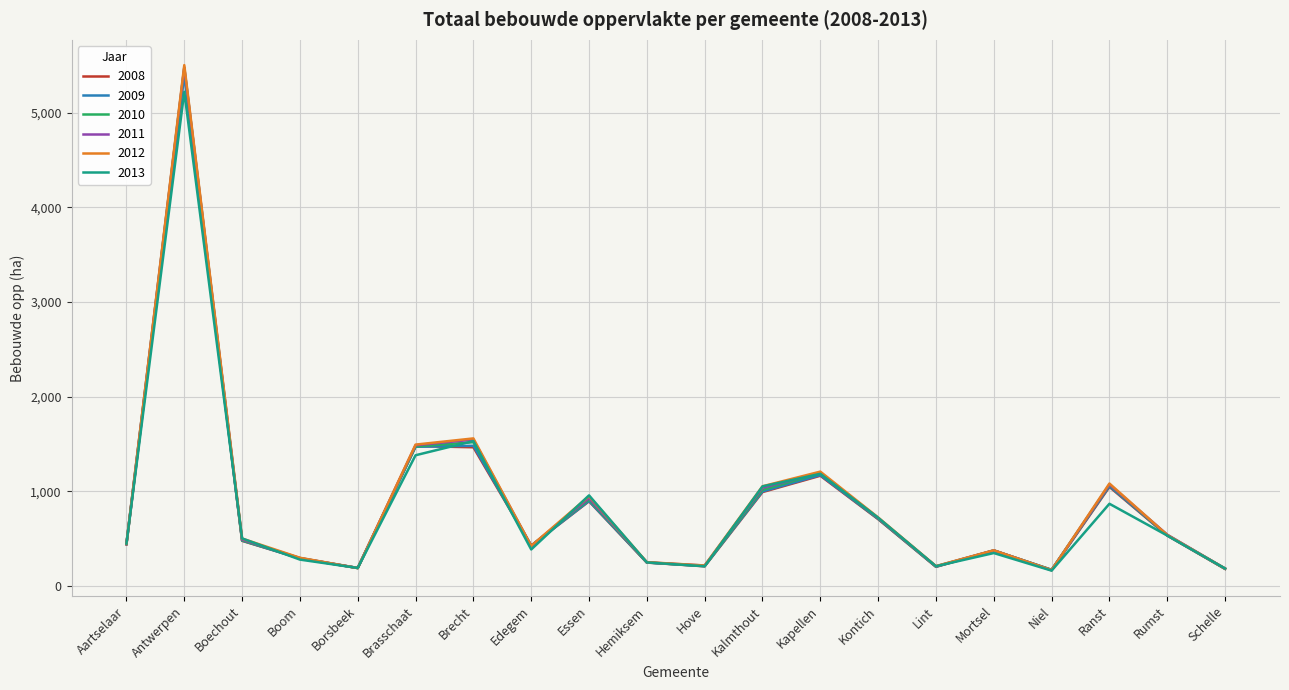

What is the maximum value shown in the chart?

5504.8